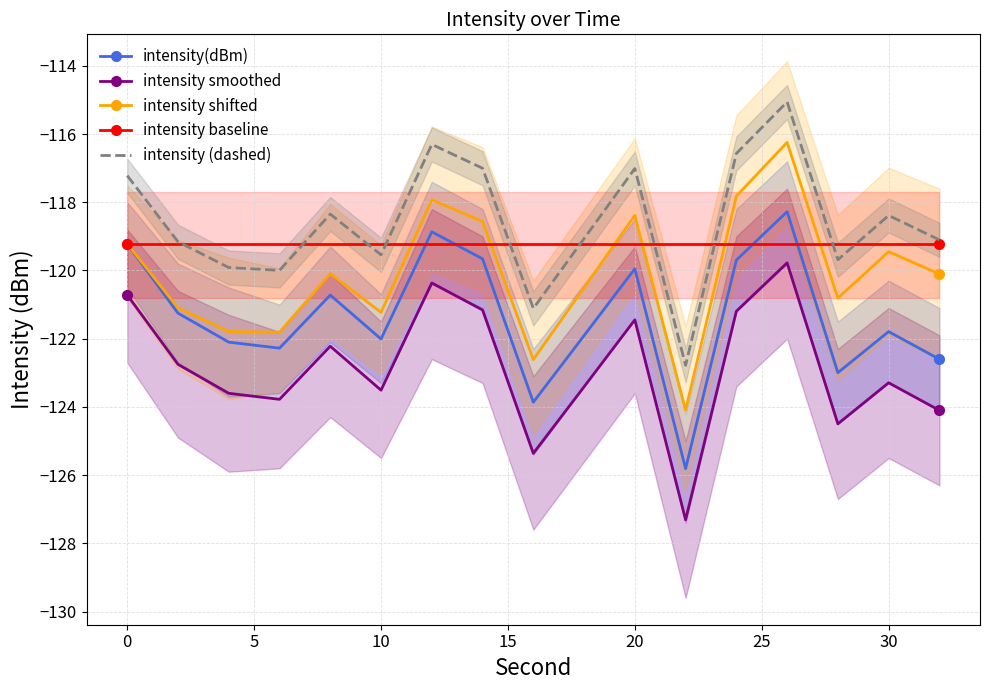

What is the lowest value of the intensity baseline series?

-119.2